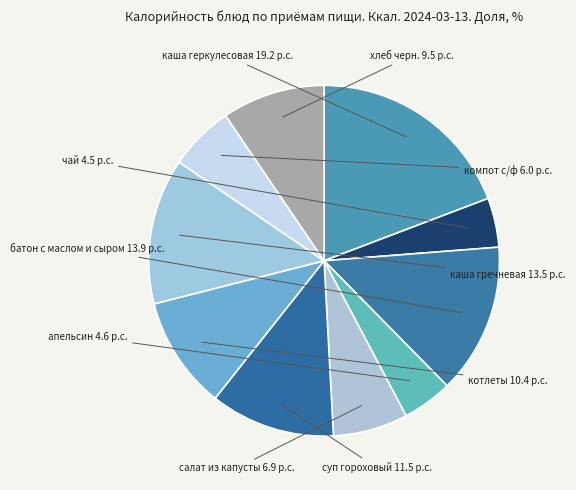

Count the number of slices in the pie.

10